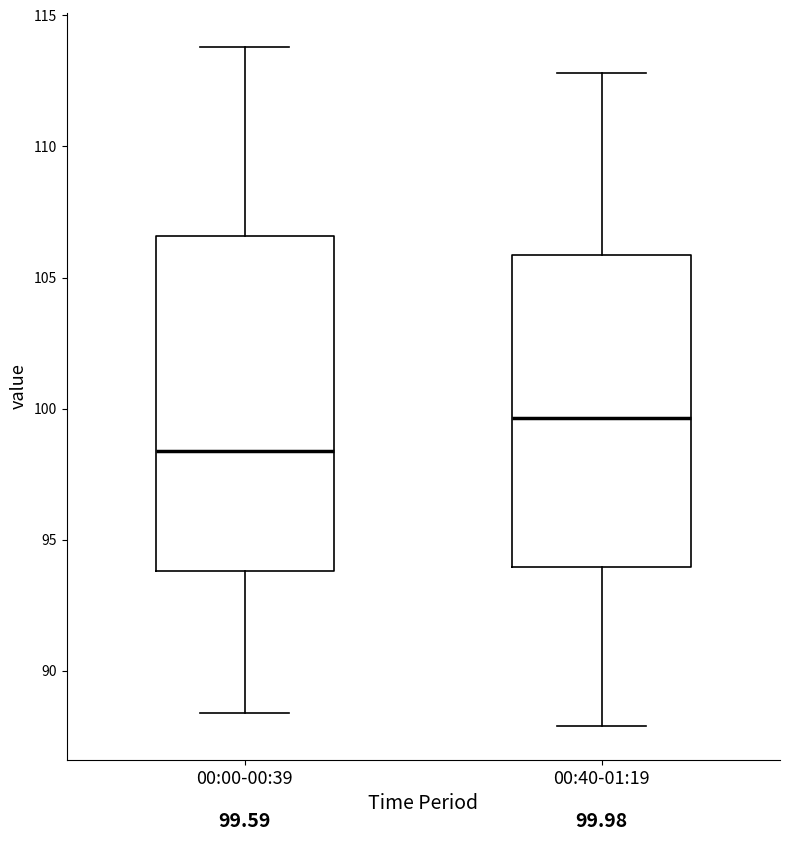

Comparing the boxes themselves (not the whiskers), which one is the tallest?

00:00-00:39